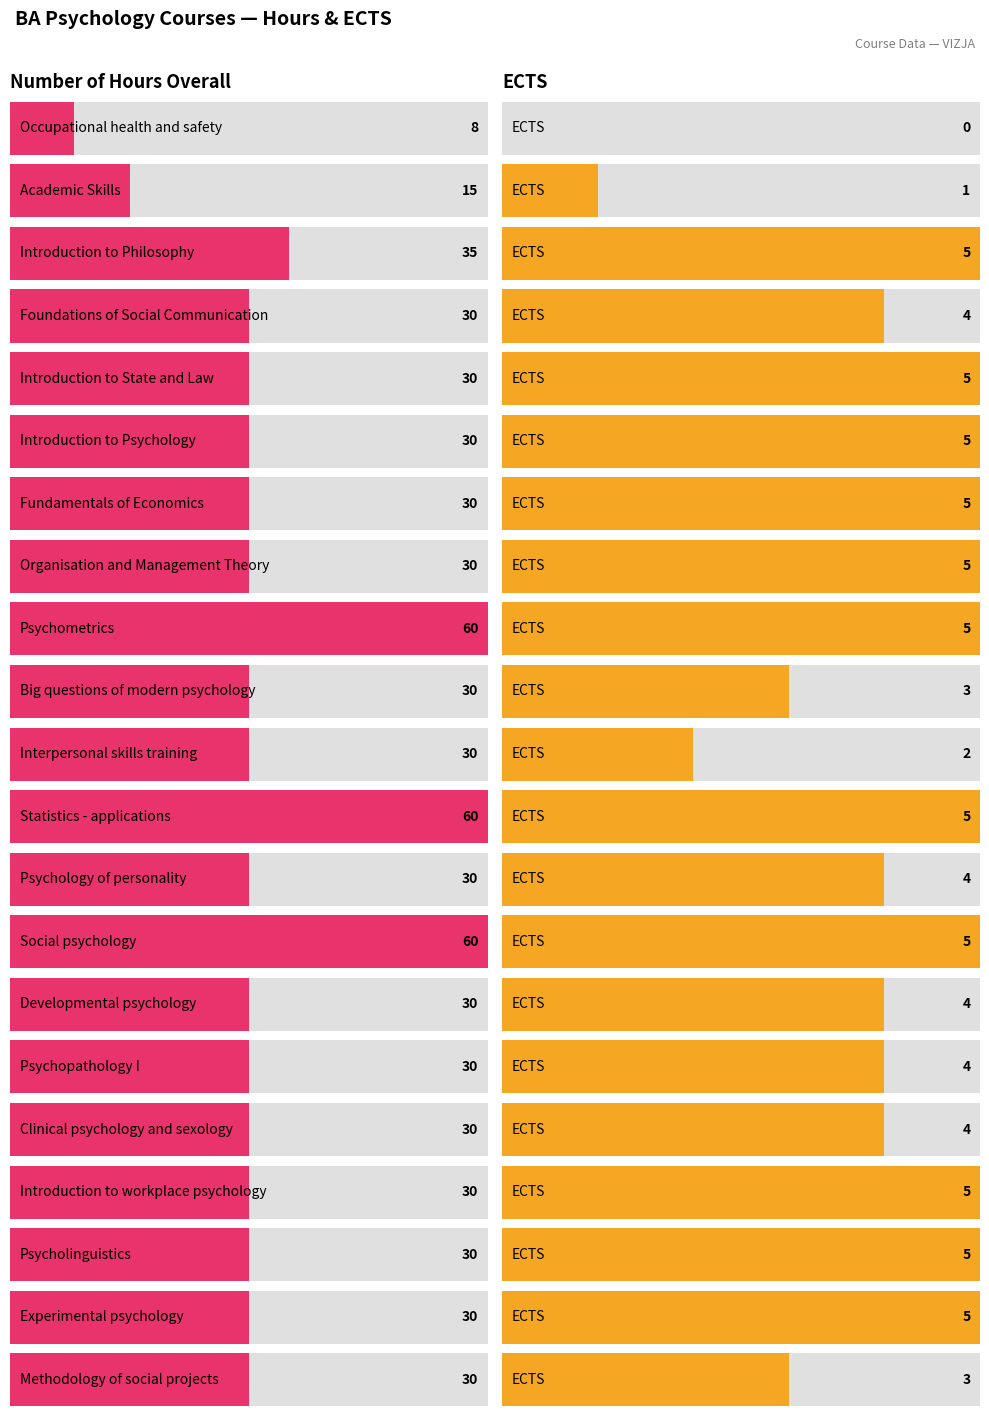

How many data points in Number of hours overall are above 30?

4